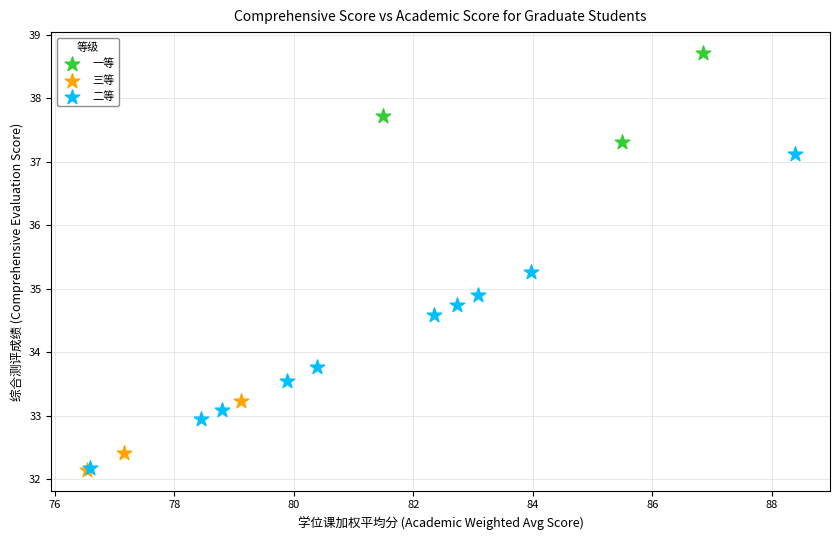

Which series reaches the maximum Y coordinate?

一等